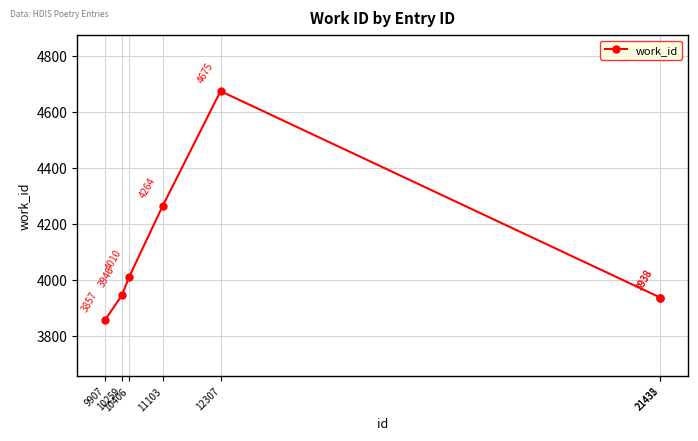

What is the difference between the values at 9907 and 21432?

81